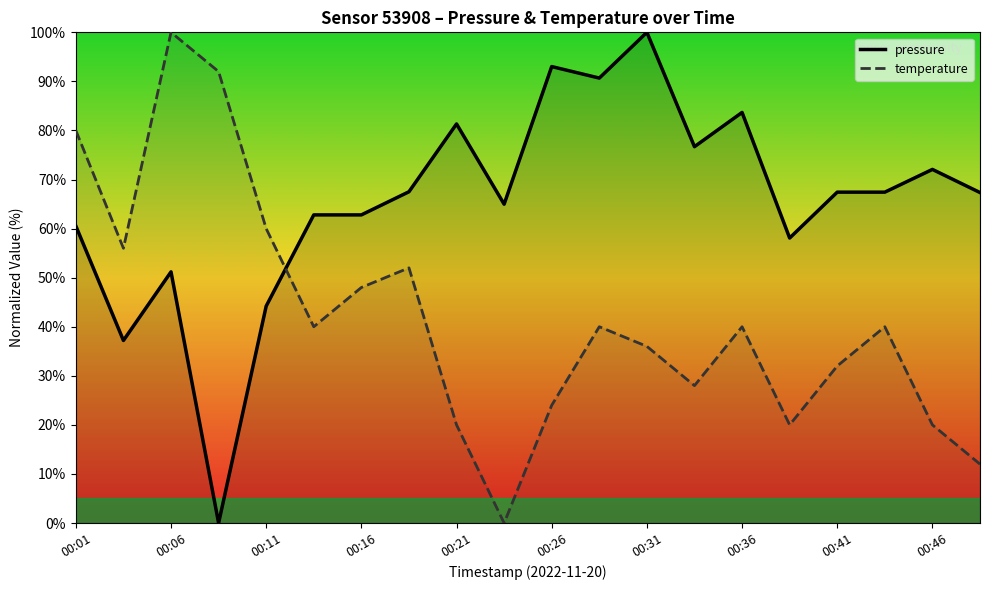

What is the difference between the maximum and minimum values in the temperature series?

100.0